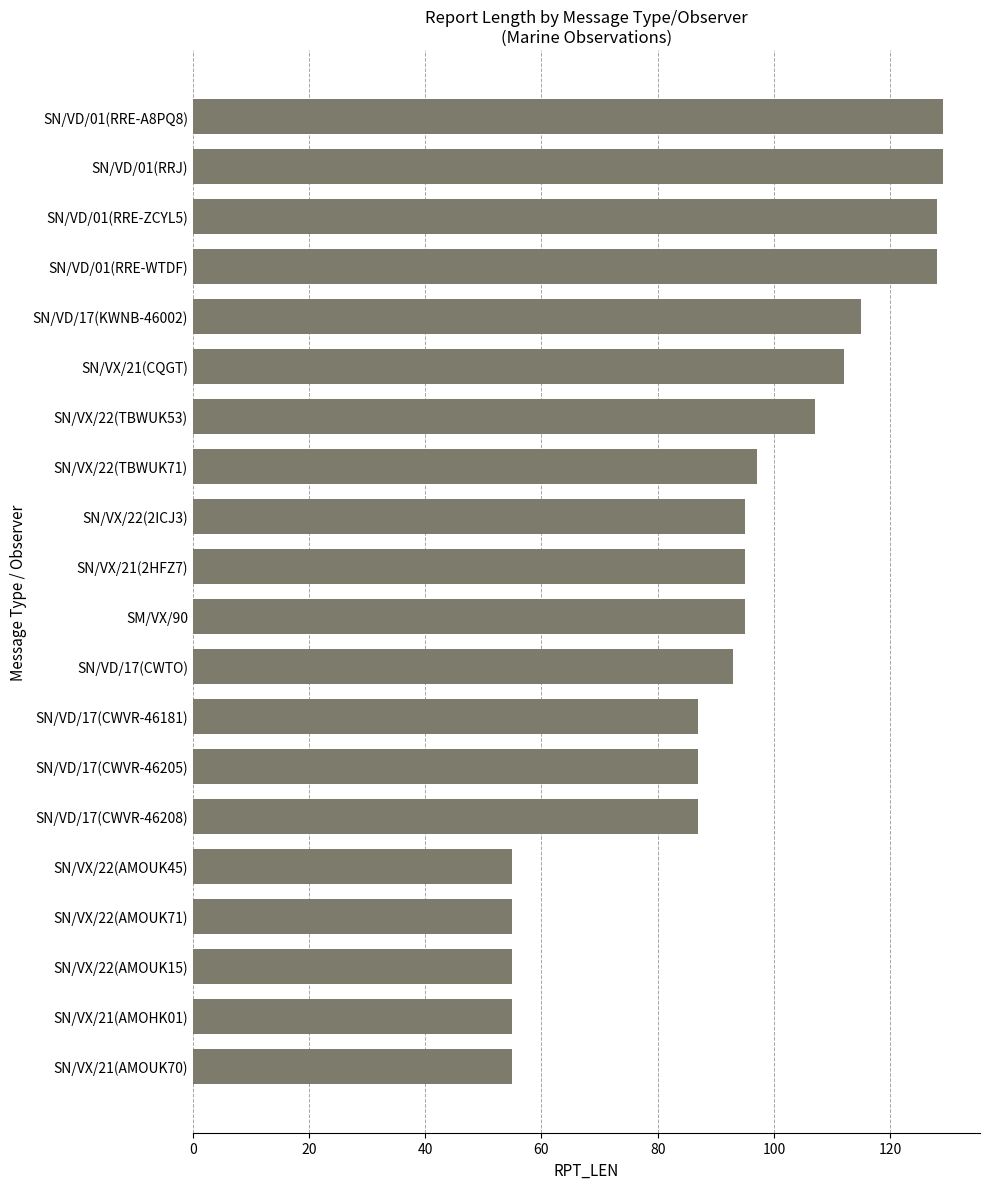

How many categories are shown in the chart?

20